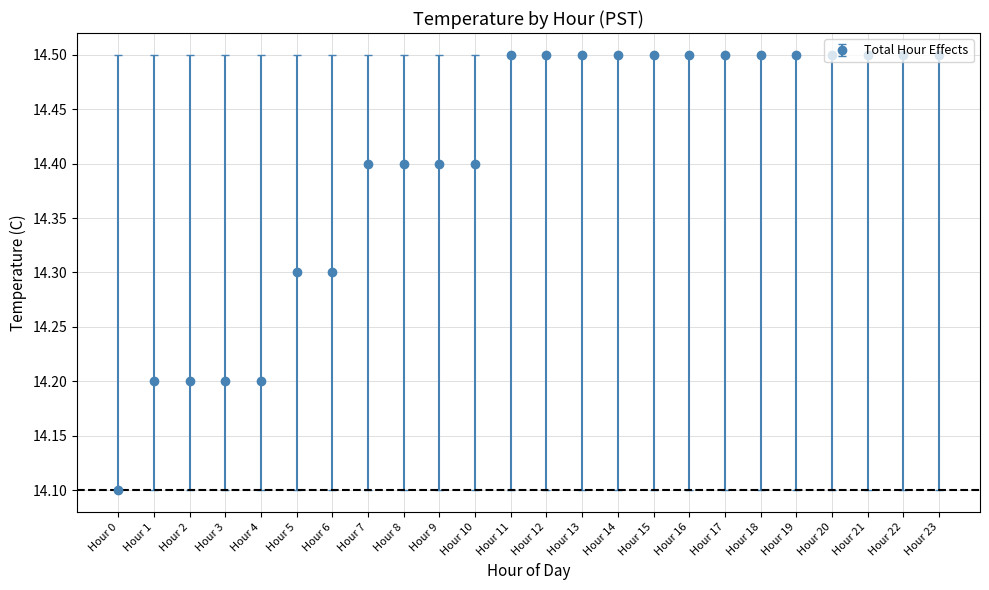

Which has a higher value, Hour 20 or Hour 4?

Hour 20